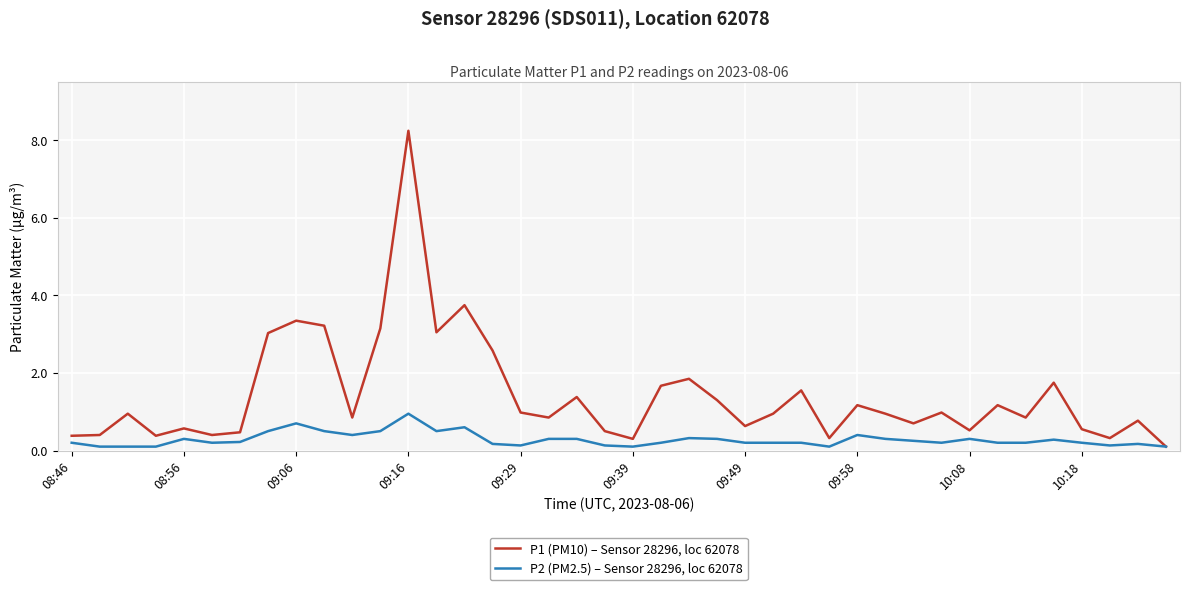

Rank the series by their maximum value, from highest to lowest.

P1 (PM10) – Sensor 28296, loc 62078, P2 (PM2.5) – Sensor 28296, loc 62078